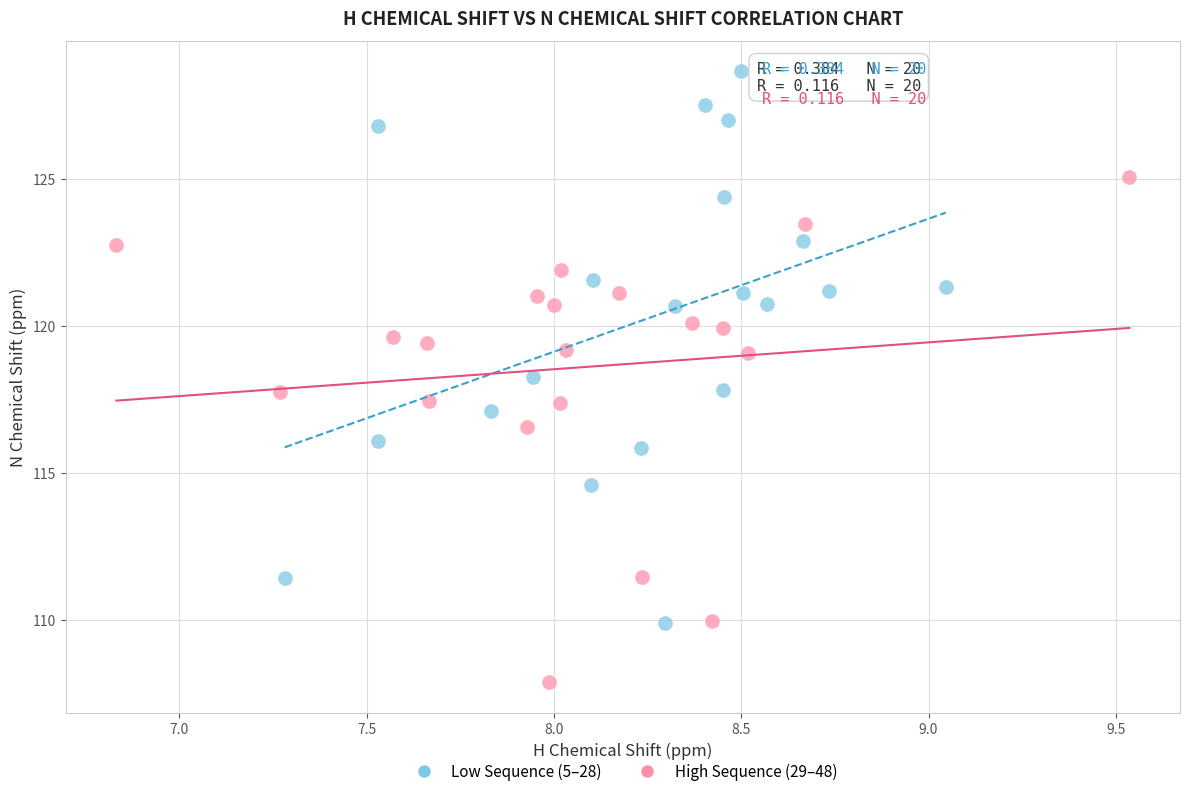

Which series reaches the minimum Y coordinate?

High Sequence (29–48)